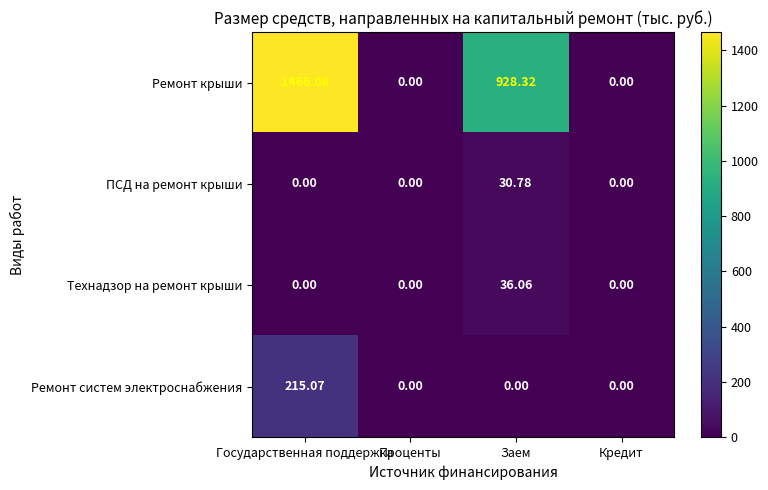

At which category does the chart reach its peak across all series?

Государственная поддержка